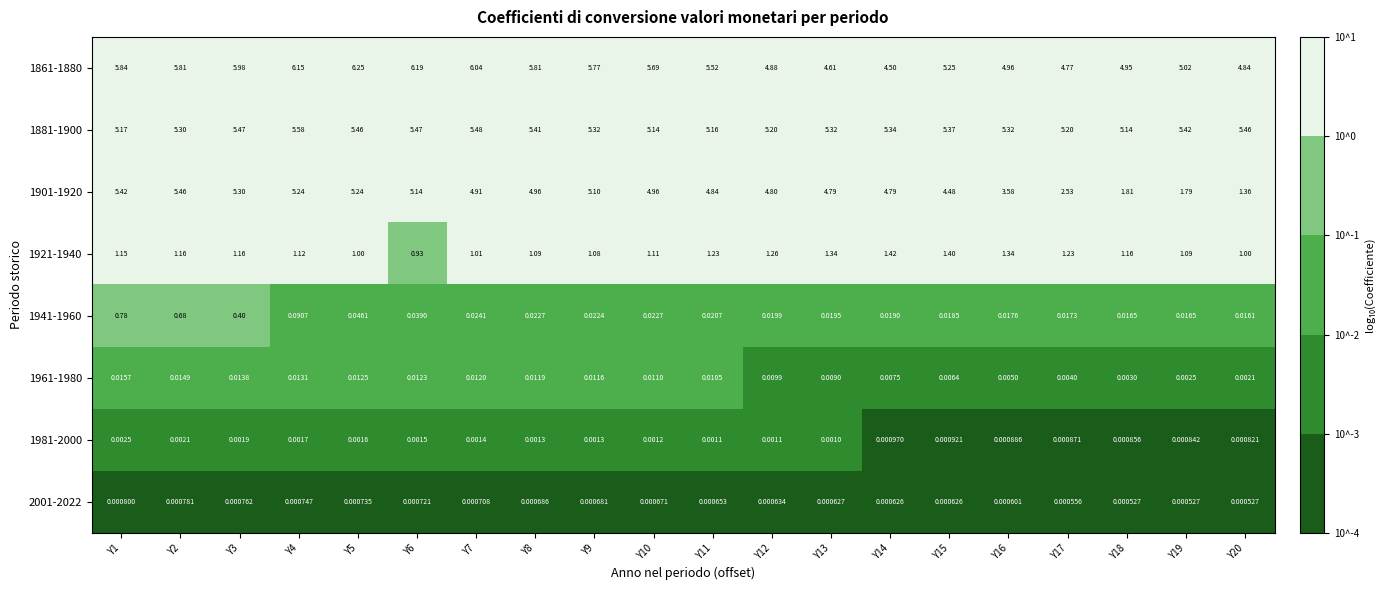

Is the value of 2001-2022 at Y18 greater than the value of 1921-1940 at Y6?

No